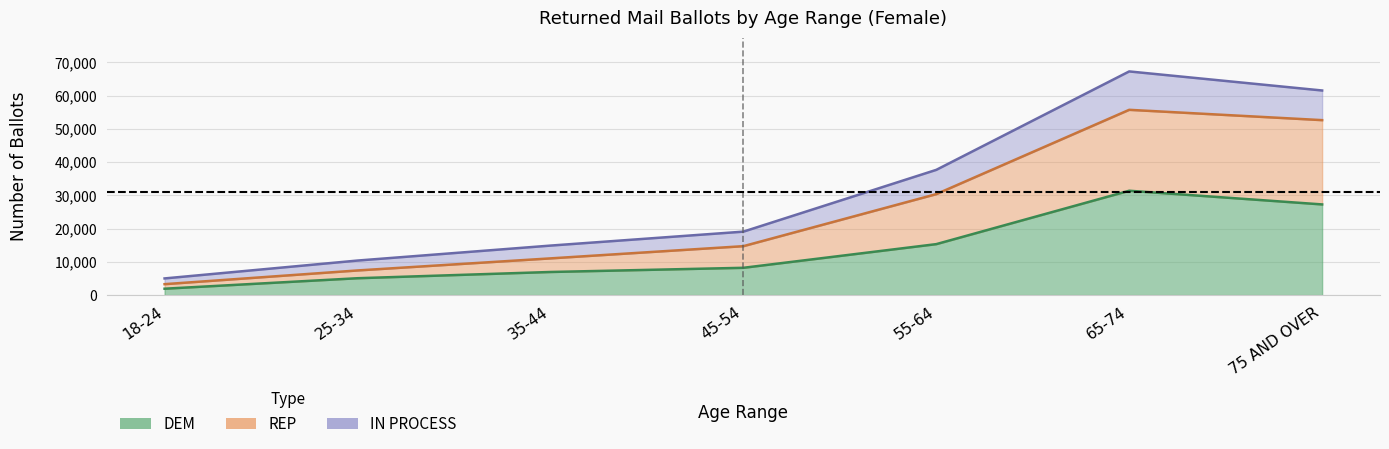

Is the value of IN PROCESS at 35-44 greater than the value of REP at 65-74?

No